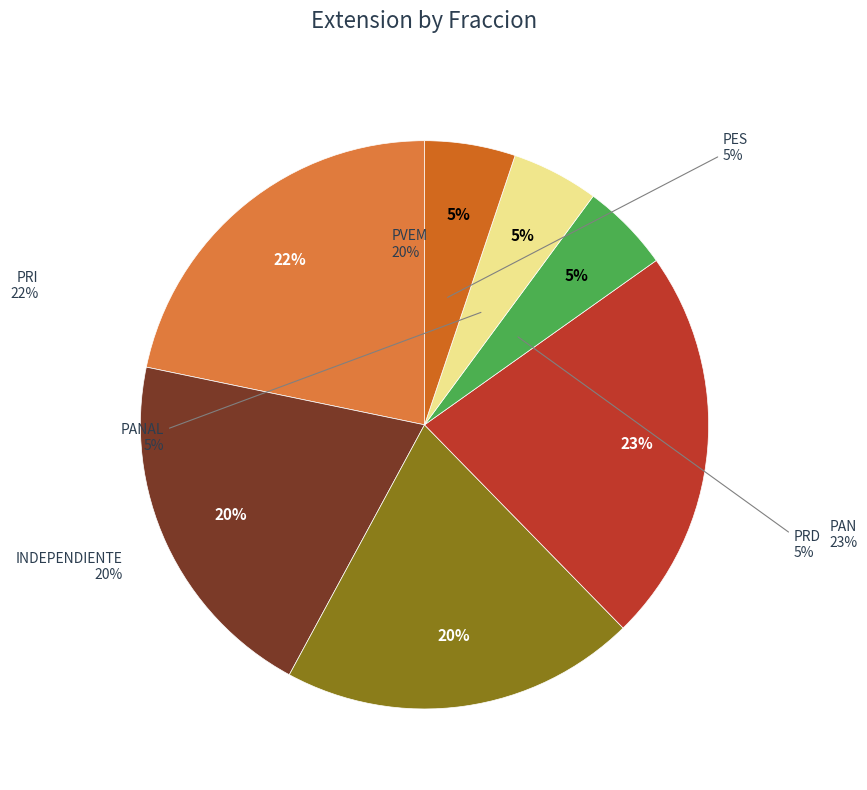

Combined, what portion of the pie is PRI and PVEM?

42.1%